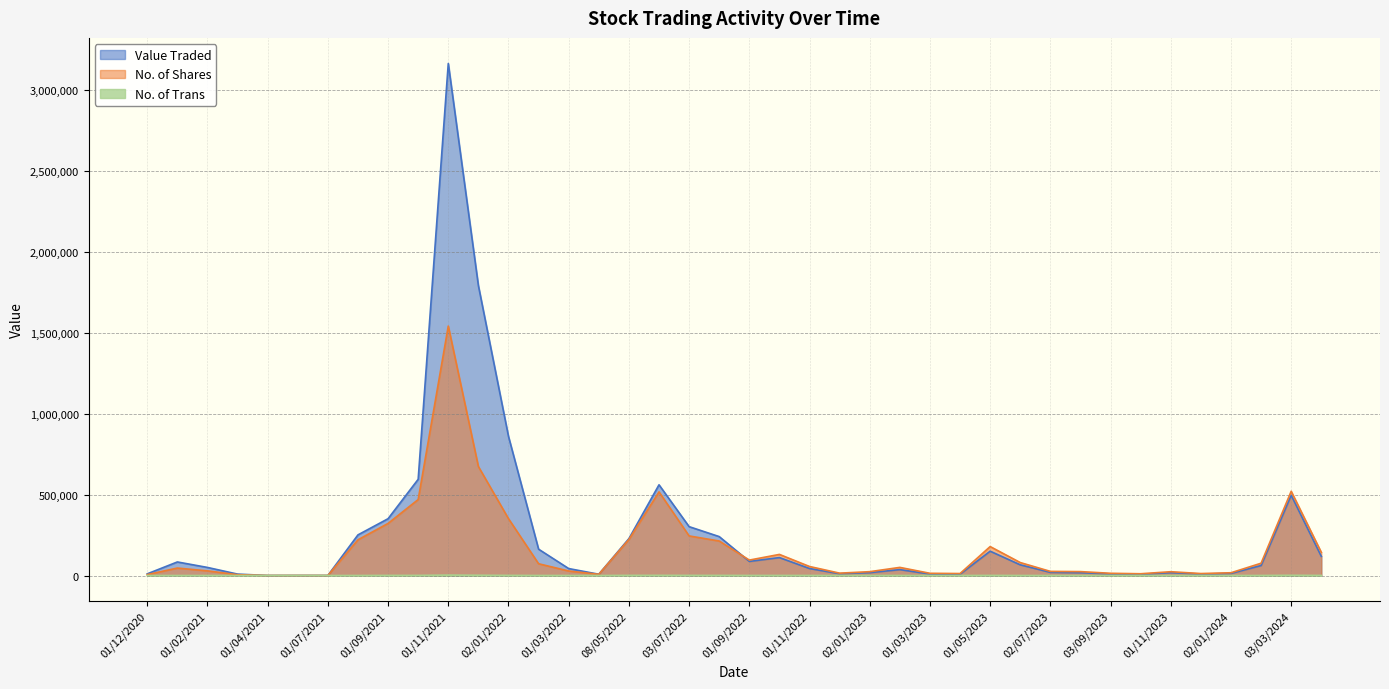

Rank the series at 01/03/2023 from highest to lowest value.

No. of Shares, Value Traded, No. of Trans